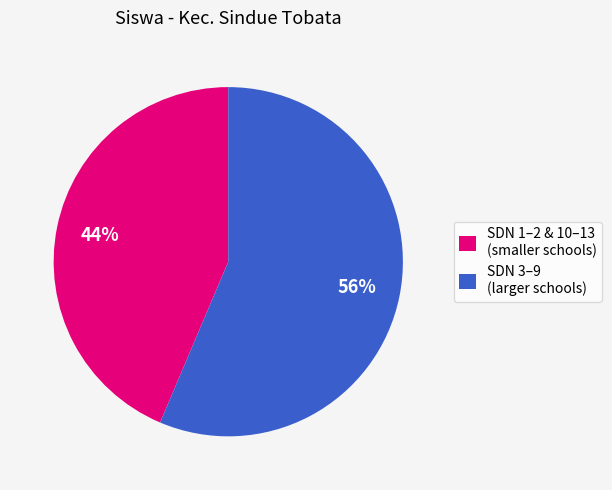

What is the ratio of the value at SDN 1–2 & 10–13 (smaller schools) to the value at SDN 3–9 (larger schools)?

0.8